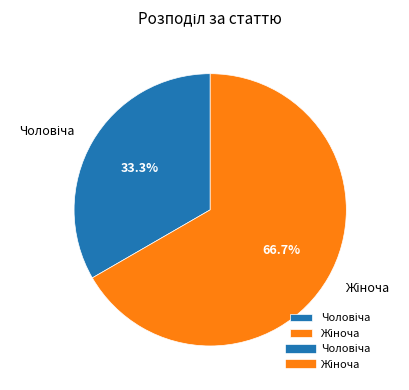

Does any single category account for the majority?

Yes